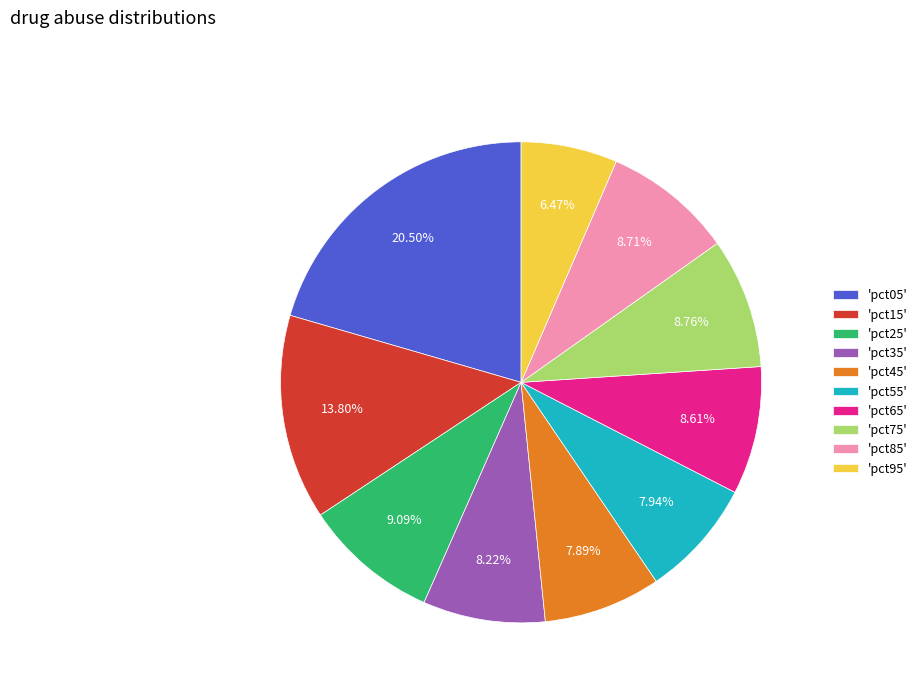

Is 'pct75' the majority of the pie?

No